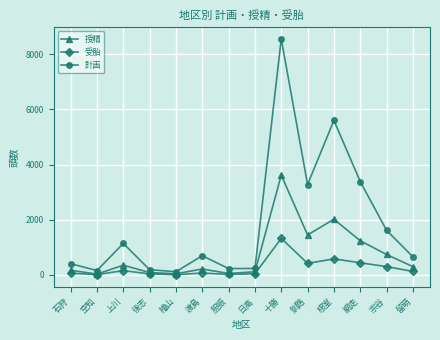

Is the value of 計画 at 日高 greater than the value of 受胎 at 釧路?

No